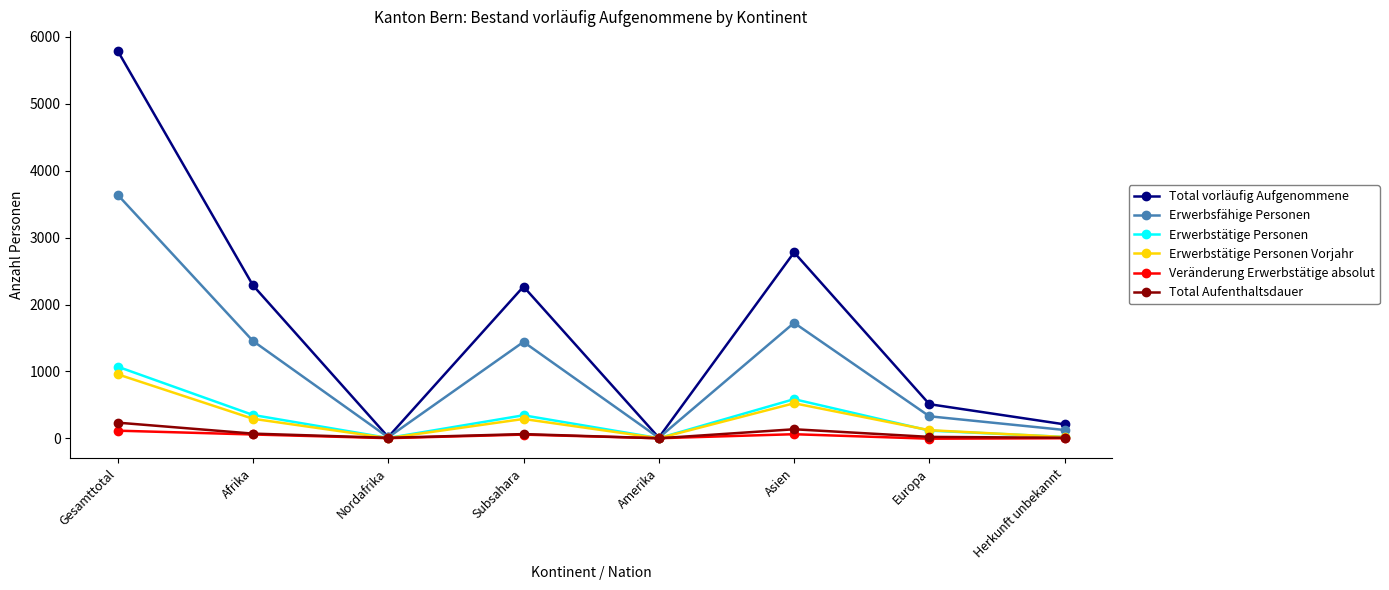

What is the maximum value for Total vorläufig Aufgenommene?

5794